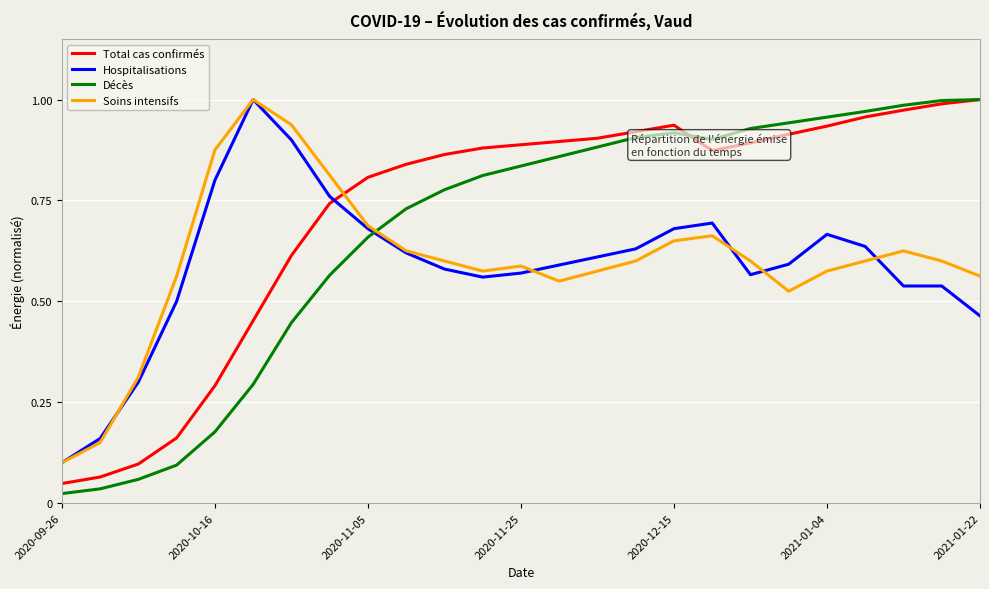

How many intersections are there between Total cas confirmés and Hospitalisations?

1